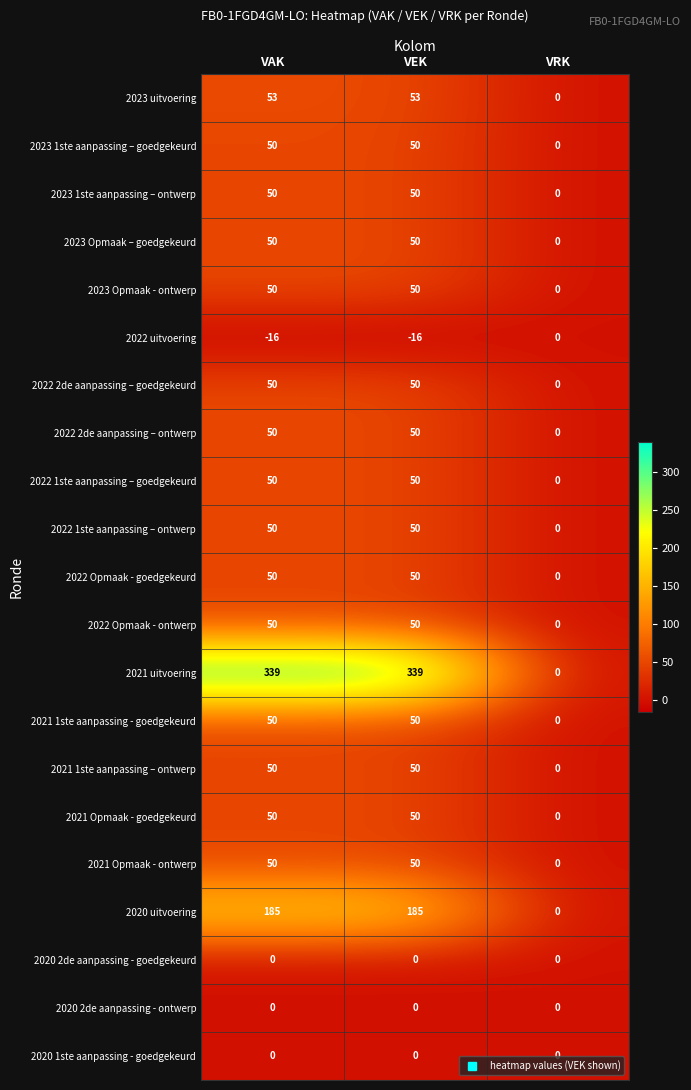

At how many categories does at least one series exceed 194?

2